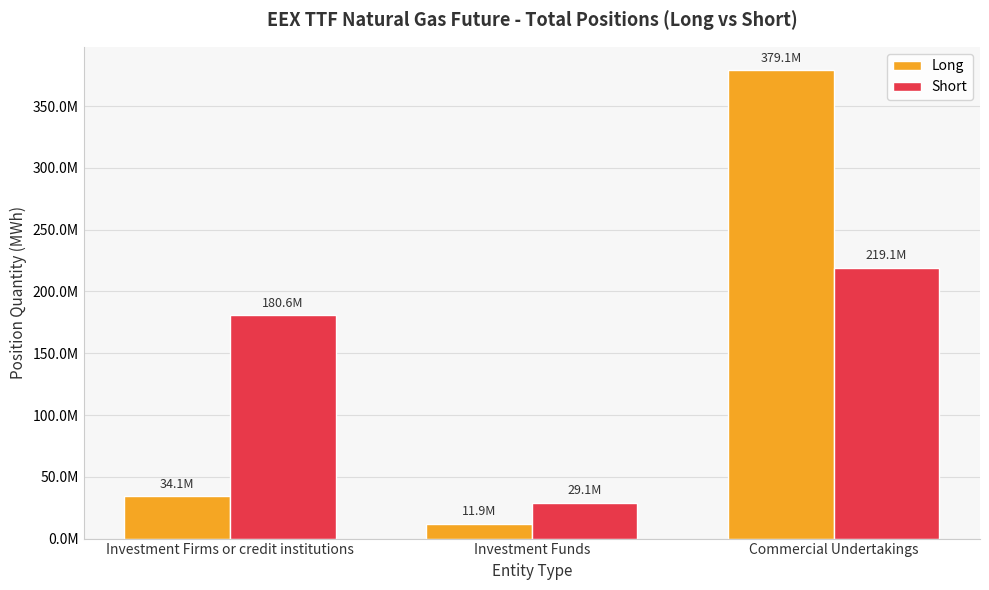

What are all the series names shown in the legend?

Long, Short